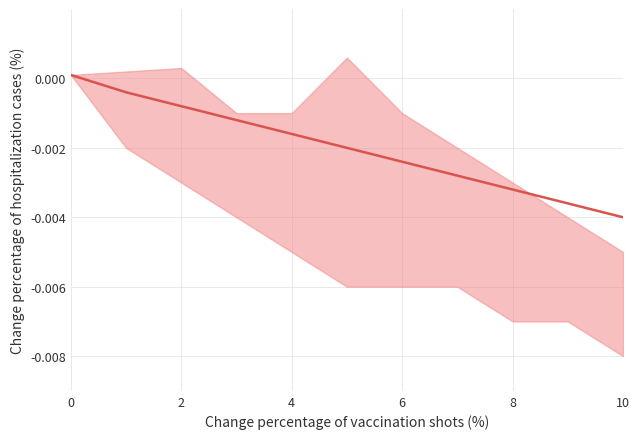

Between 9 and 8, which is larger?

8